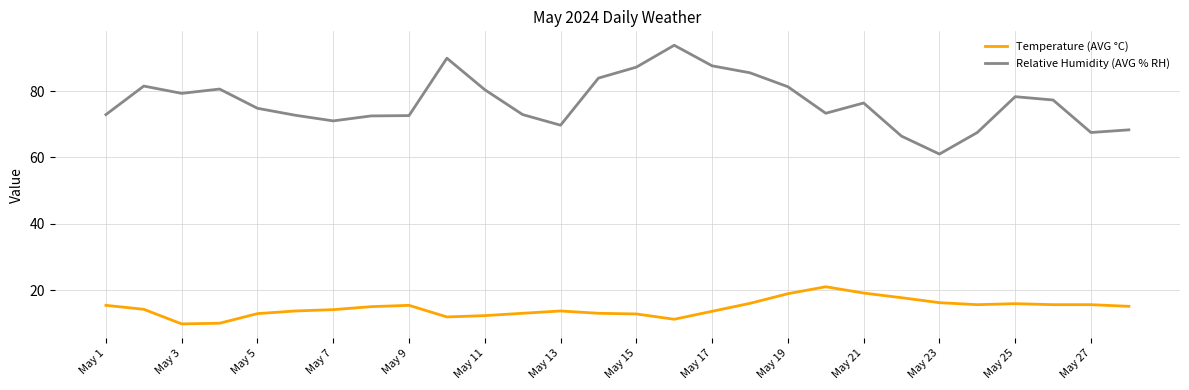

List the series in order of their peak value, lowest first.

Temperature (AVG °C), Relative Humidity (AVG % RH)